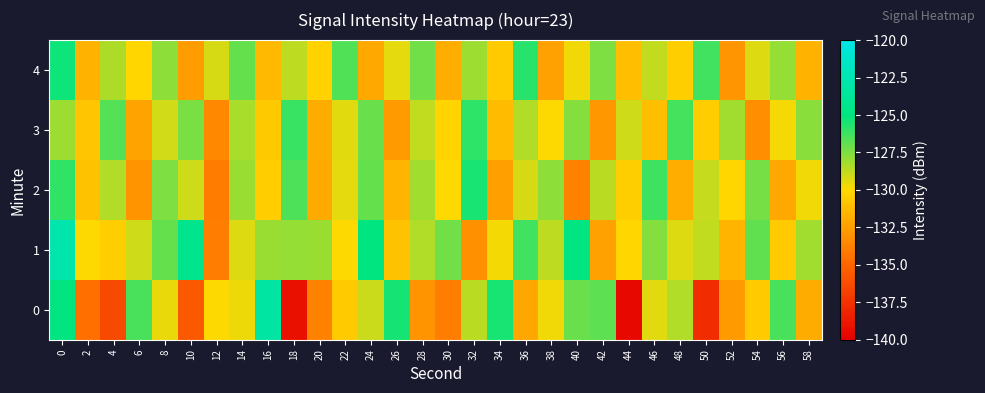

What is the spread (max minus min) of values at 46?

4.9